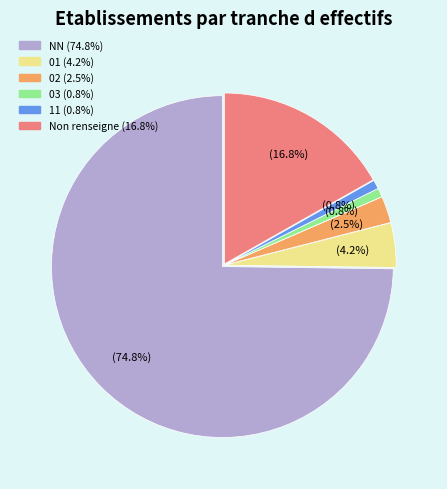

Is there a majority slice in this chart?

Yes